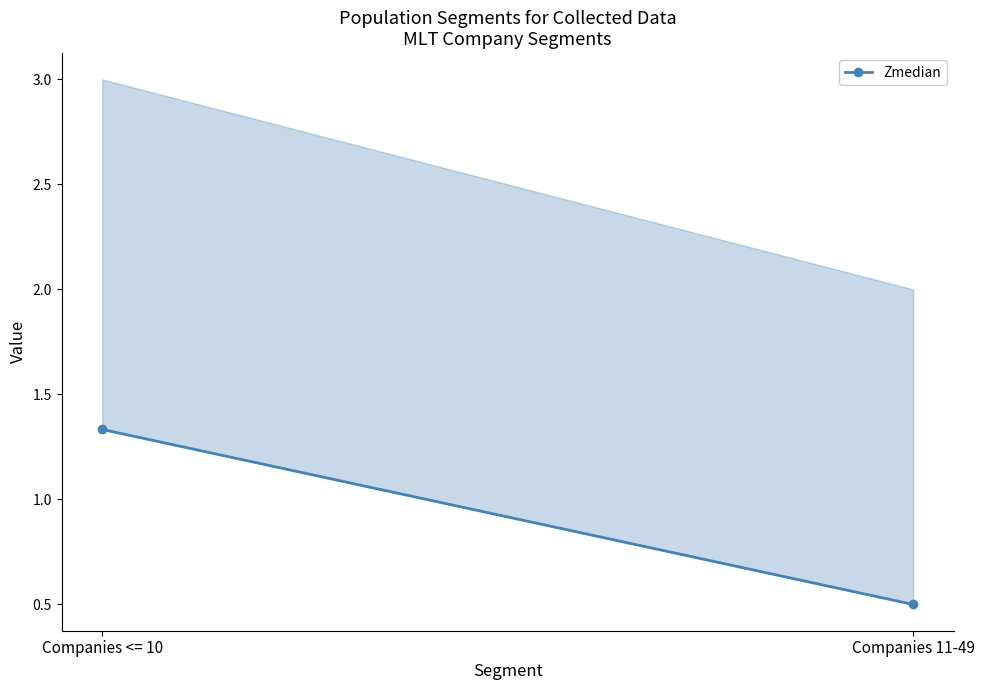

What is the approximate value at Companies 11-49?

0.5